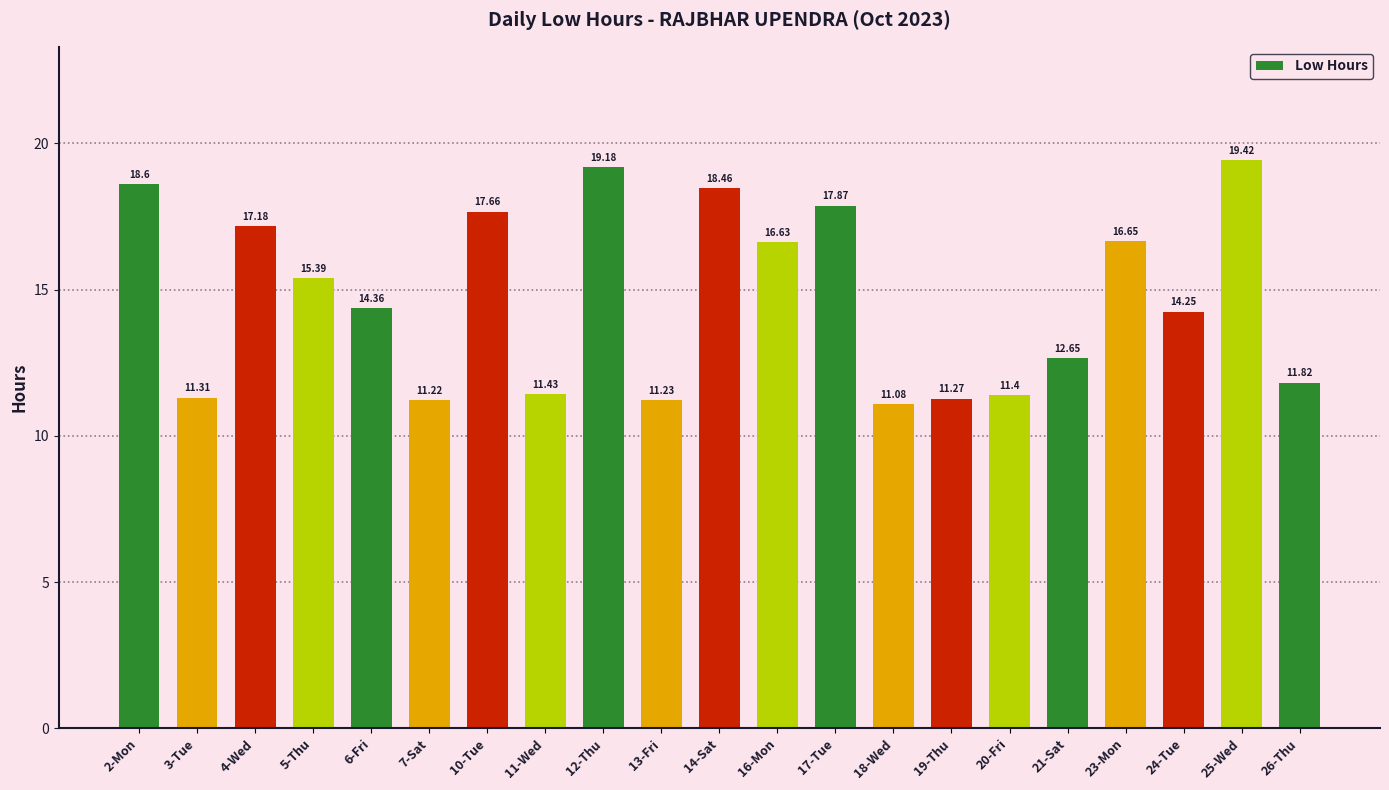

List the labels in order of value, largest first.

25-Wed, 12-Thu, 2-Mon, 14-Sat, 17-Tue, 10-Tue, 4-Wed, 23-Mon, 16-Mon, 5-Thu, 6-Fri, 24-Tue, 21-Sat, 26-Thu, 11-Wed, 20-Fri, 3-Tue, 19-Thu, 13-Fri, 7-Sat, 18-Wed